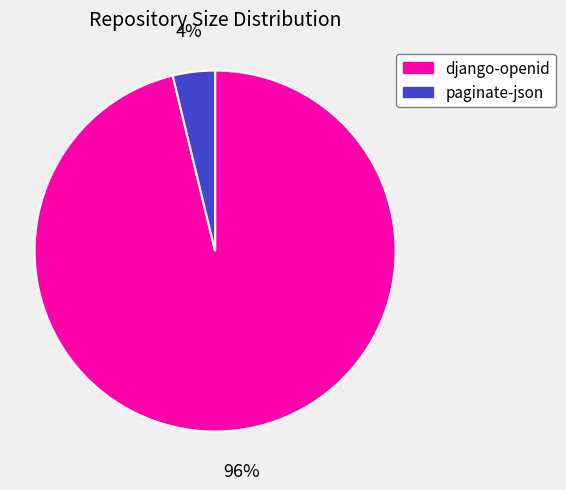

What percentage is the paginate-json slice, to the nearest percent?

4%